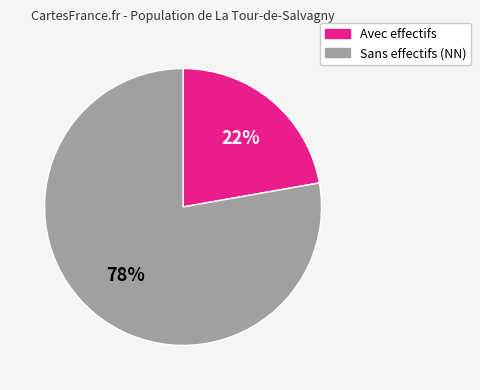

Is there any slice that represents more than half of the pie?

Yes